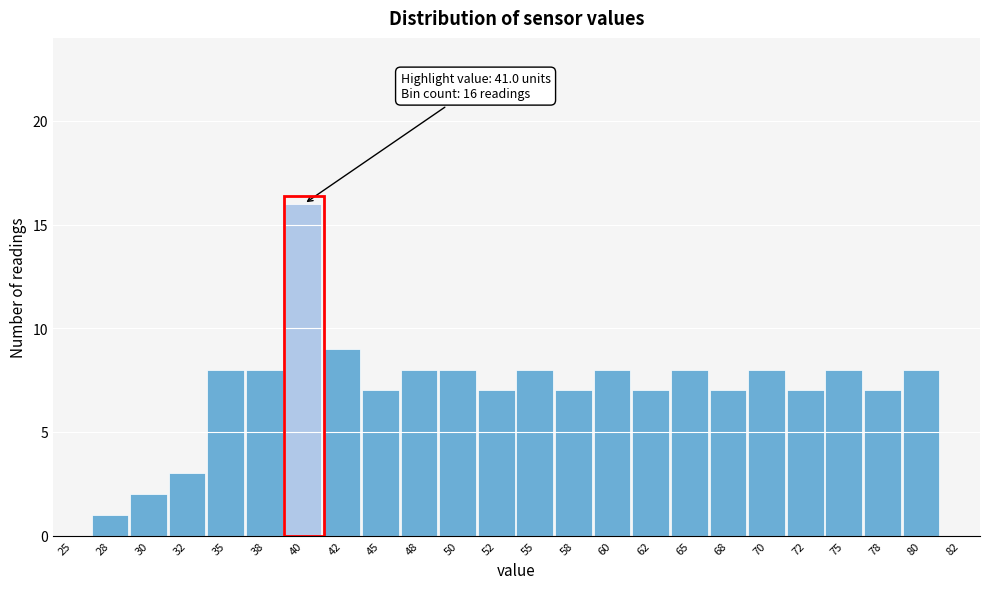

Reading left to right, list all the values displayed in this chart.

25=0	28=1	30=2	32=3	35=8	38=8	40=16	42=9	45=7	48=8	50=8	52=7	55=8	58=7	60=8	62=7	65=8	68=7	70=8	72=7	75=8	78=7	80=8	82=0